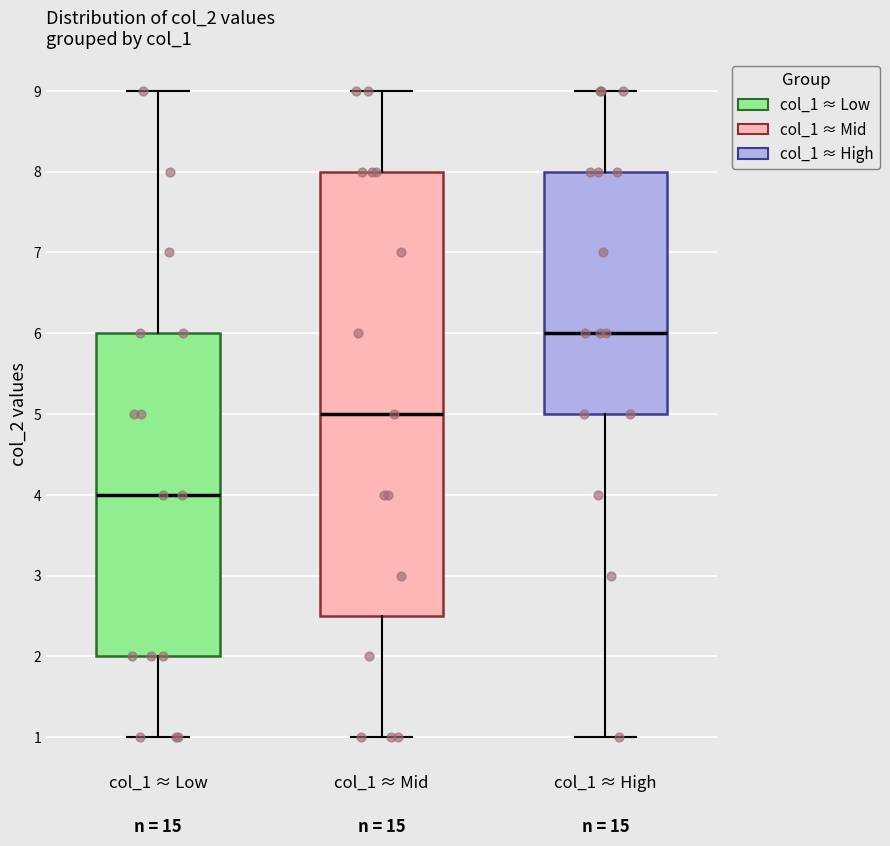

Reading left to right, read every box against the y-axis: the position of its median line, the range the box covers, and the ends of its whiskers. The values are not printed on the chart, so give them approximately, as read against the axis.

col_1 ≈ Low: median 4.0, box 2.0 to 6.0, whiskers 1.0 to 9.0
col_1 ≈ Mid: median 5.0, box 2.5 to 8.0, whiskers 1.0 to 9.0
col_1 ≈ High: median 6.0, box 5.0 to 8.0, whiskers 1.0 to 9.0